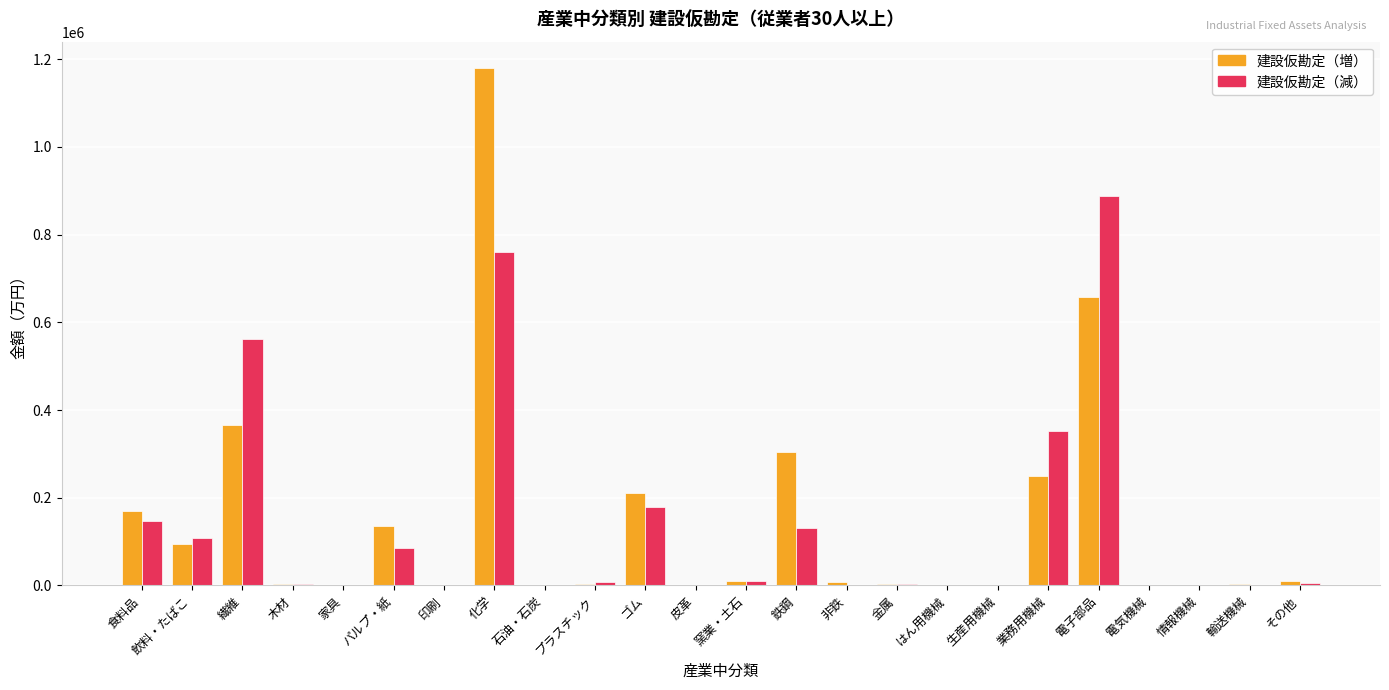

Count the number of categories in the chart.

24